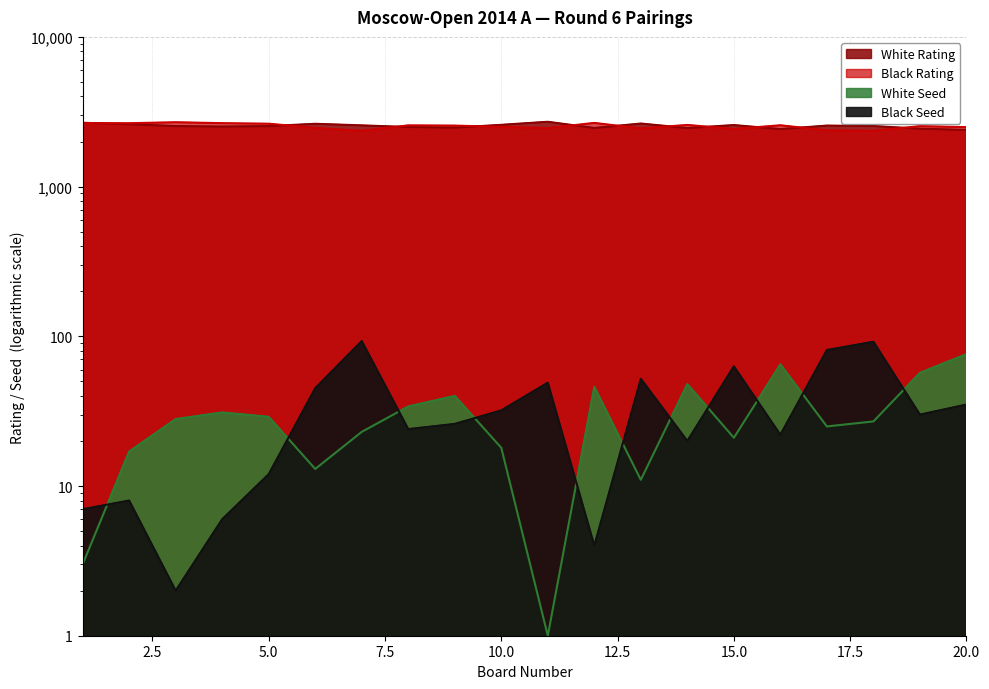

The Black Rating series shows 2630 at 5. True or false?

True